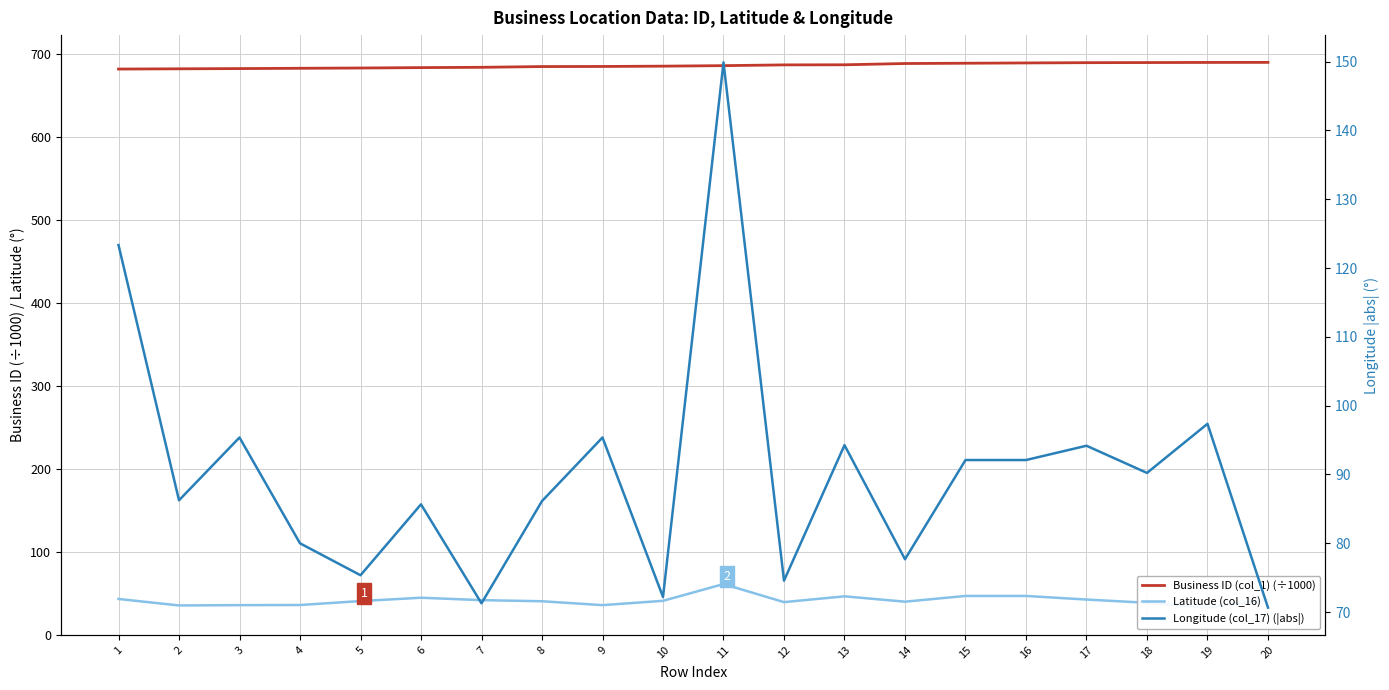

What is the total value across all series at 1?

849.0